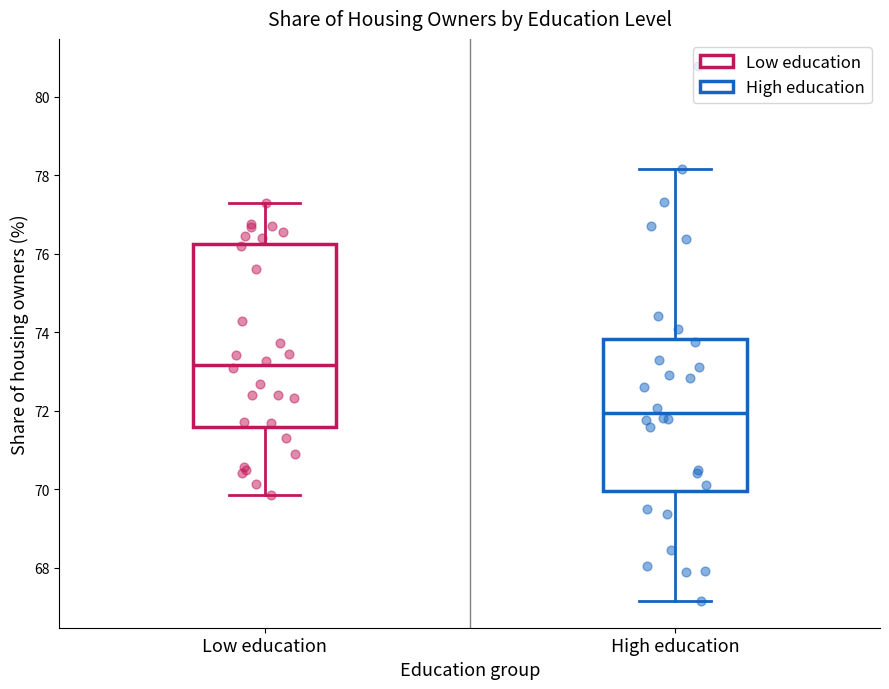

Where is the upper edge of the box for High education on the y-axis? The values are not printed on the chart, so give them approximately, as read against the axis.

73.8